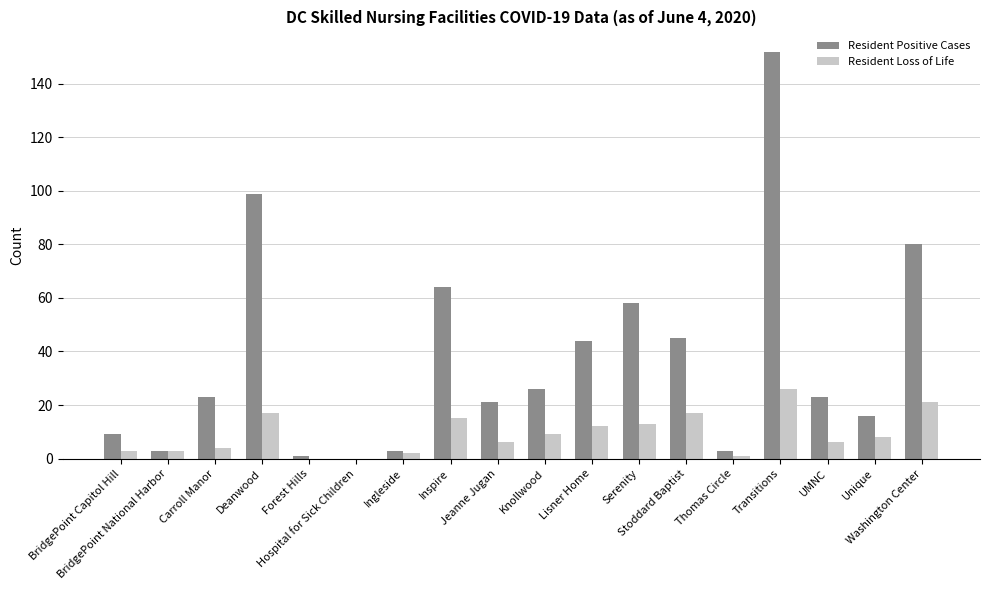

Reading left to right, extract all data points from this chart.

Resident Positive Cases: BridgePoint Capitol Hill=9	BridgePoint National Harbor=3	Carroll Manor=23	Deanwood=99	Forest Hills=1	Hospital for Sick Children=0	Ingleside=3	Inspire=64	Jeanne Jugan=21	Knollwood=26	Lisner Home=44	Serenity=58	Stoddard Baptist=45	Thomas Circle=3	Transitions=152	UMNC=23	Unique=16	Washington Center=80
Resident Loss of Life: BridgePoint Capitol Hill=3	BridgePoint National Harbor=3	Carroll Manor=4	Deanwood=17	Forest Hills=0	Hospital for Sick Children=0	Ingleside=2	Inspire=15	Jeanne Jugan=6	Knollwood=9	Lisner Home=12	Serenity=13	Stoddard Baptist=17	Thomas Circle=1	Transitions=26	UMNC=6	Unique=8	Washington Center=21